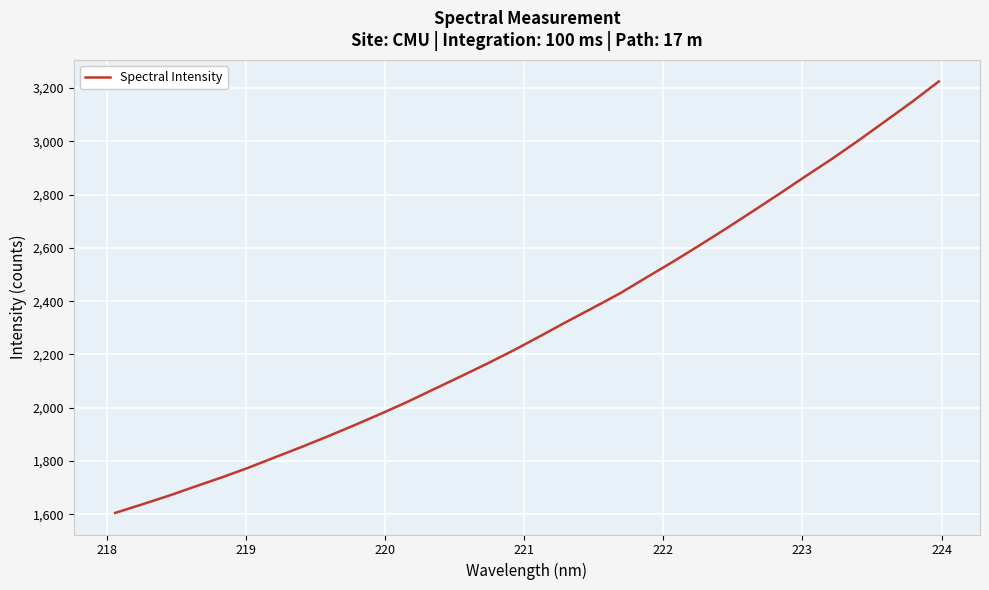

What is the smallest value displayed?

1605.4